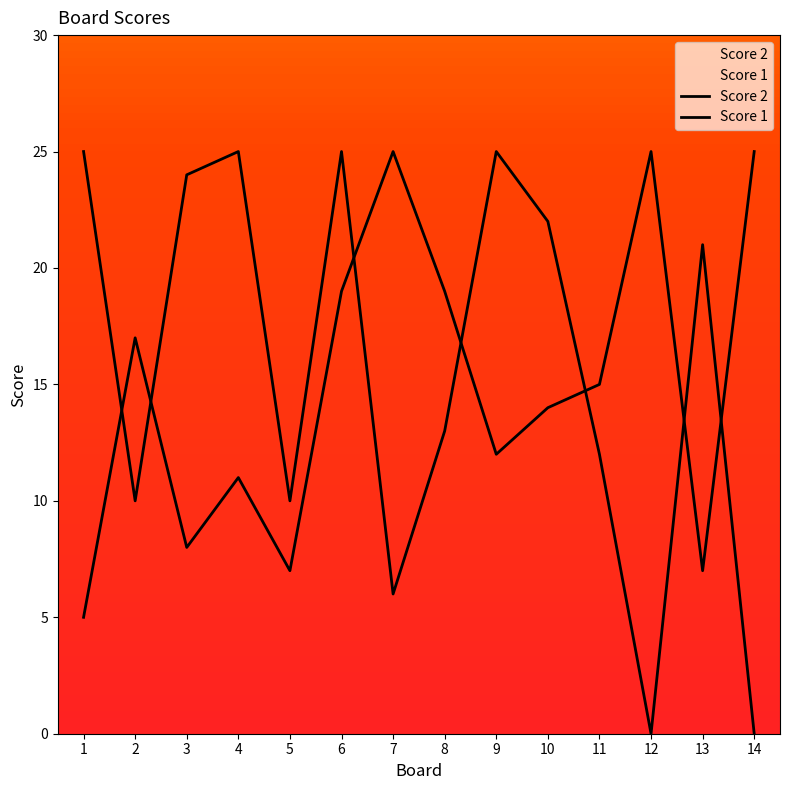

List the series in order of their peak value, highest first.

Score 2, Score 1